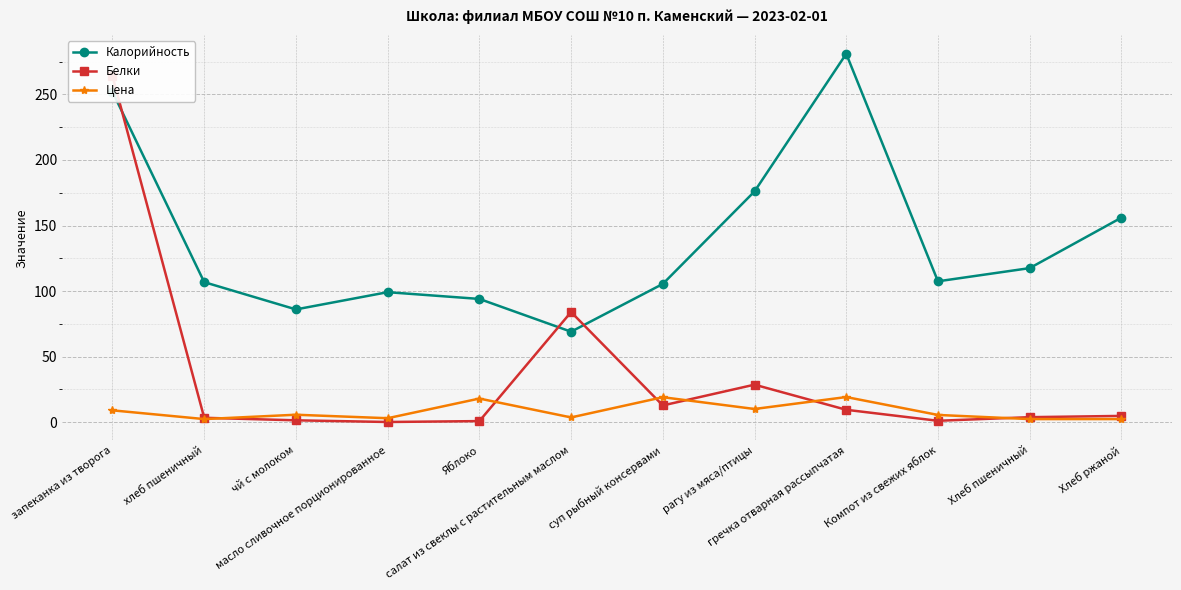

At which label does Белки reach its peak?

запеканка из творога